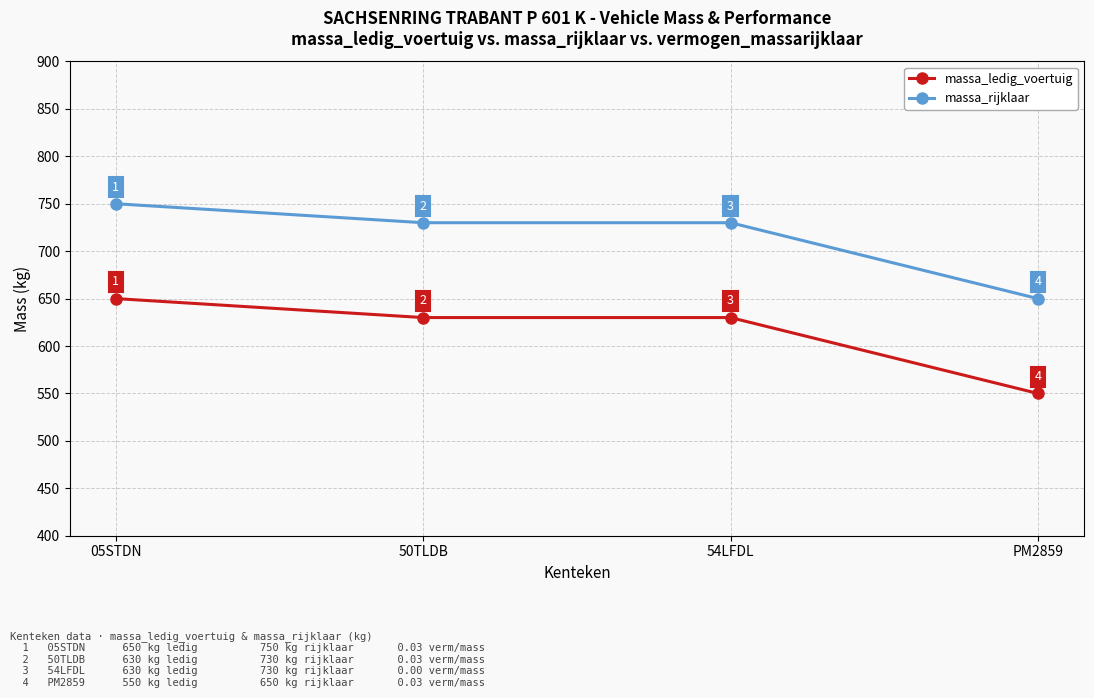

Count the number of categories in the chart.

4